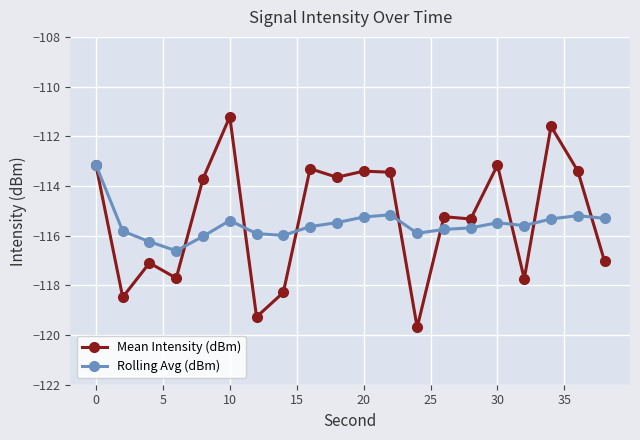

True or false: Rolling Avg (dBm) and Mean Intensity (dBm) intersect in this chart.

True